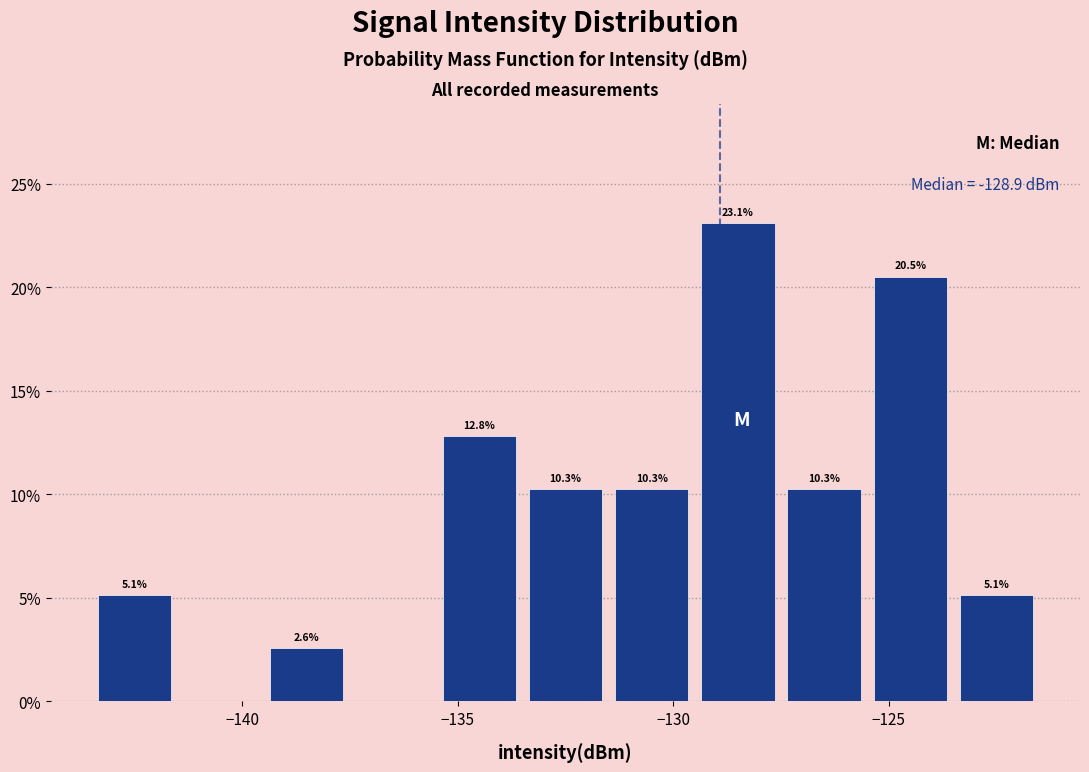

Over which range of the x-axis is the bar tallest?

-129.5 to -127.5